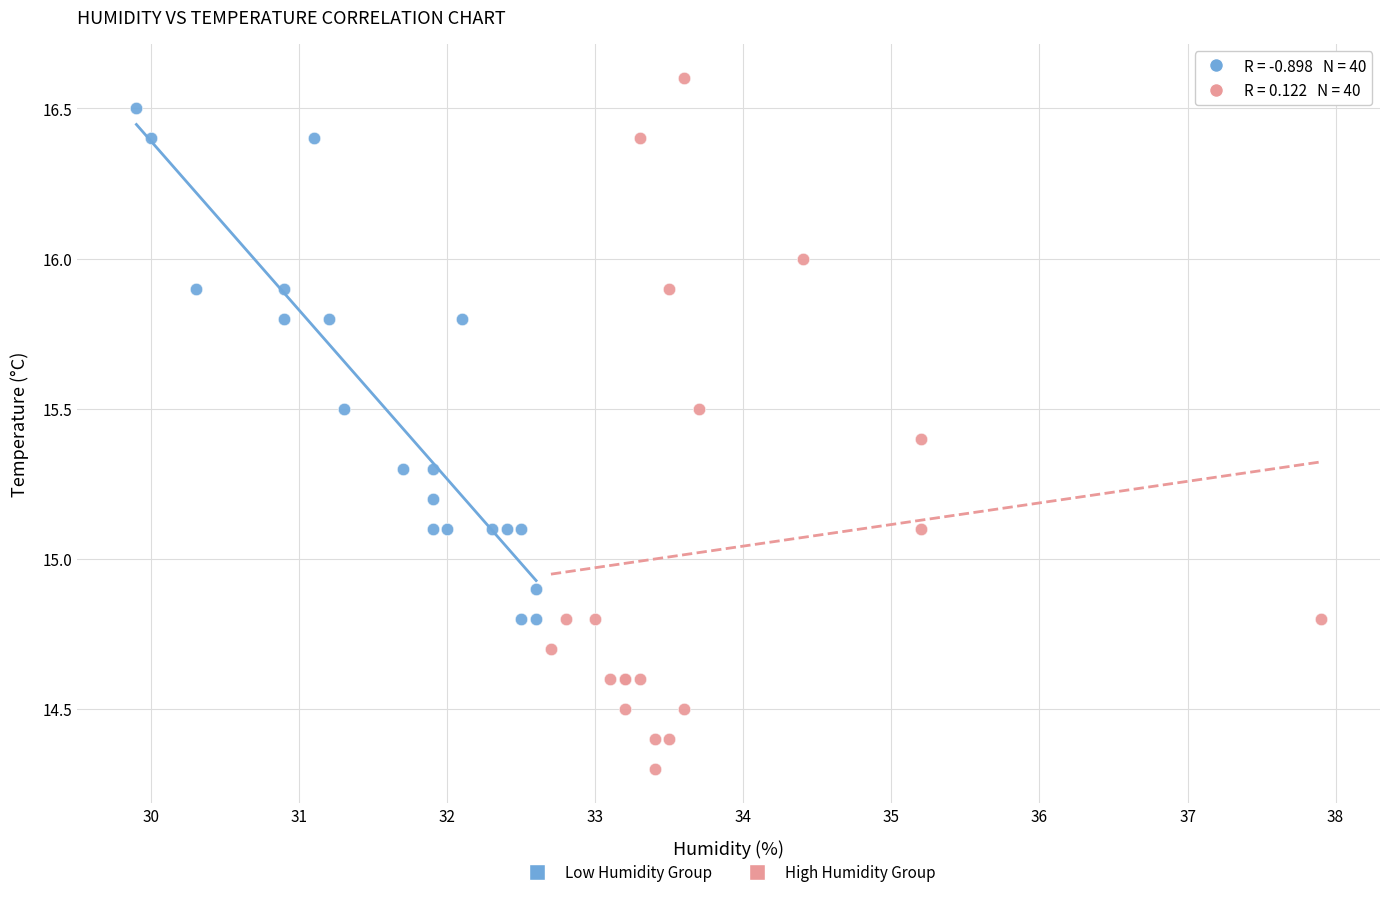

Which series reaches the minimum Y coordinate?

High Humidity Group